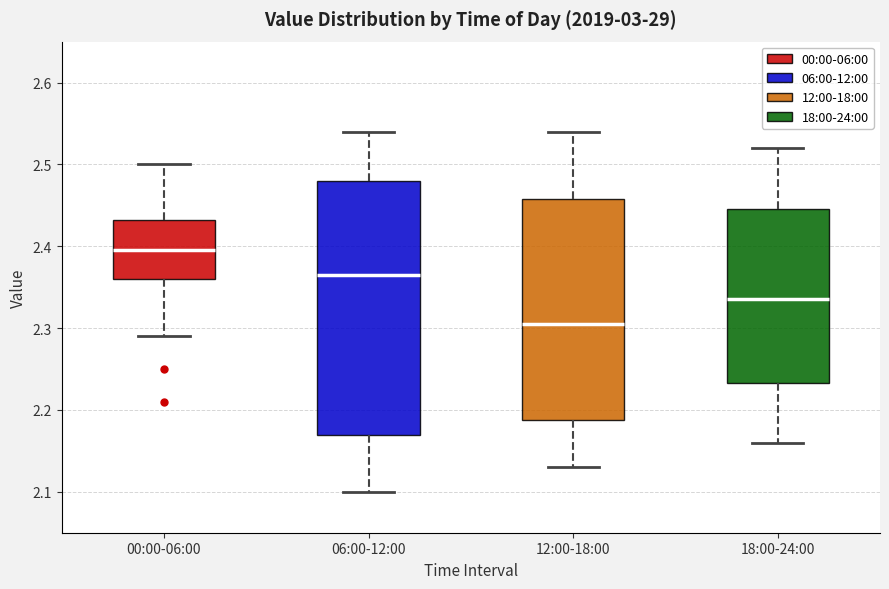

Which box has the highest median line?

00:00-06:00